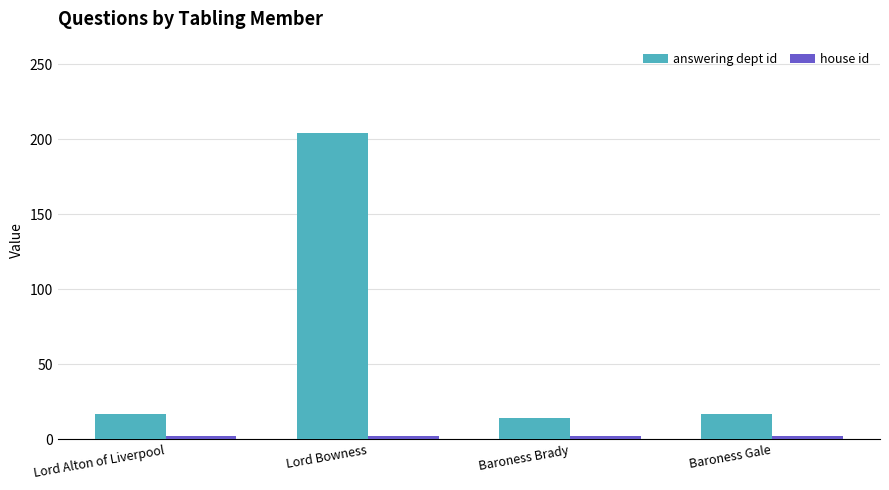

Which series has the largest range (max minus min)?

answering dept id